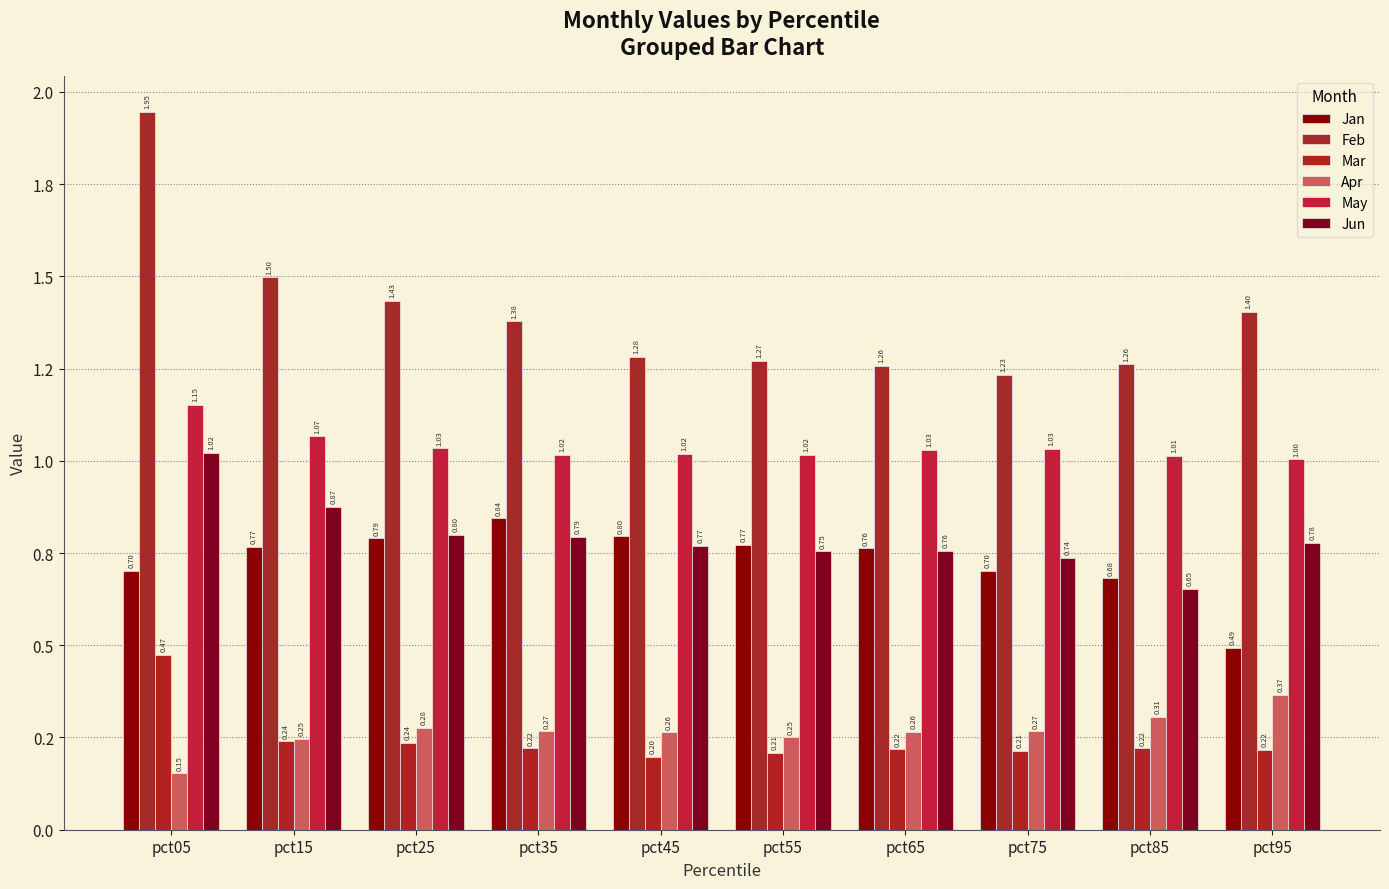

At how many categories does at least one series exceed 1?

10